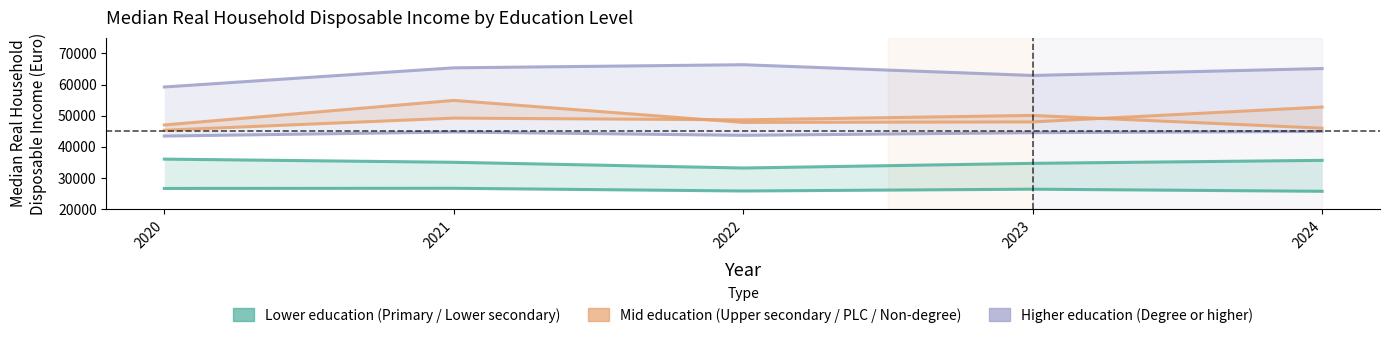

Where is the first local minimum for Lower education group?

2022